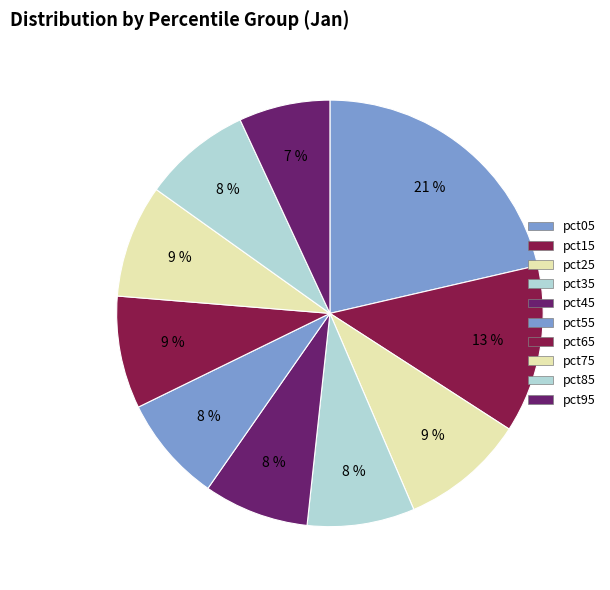

What percentage is the pct55 slice, to the nearest percent?

8%